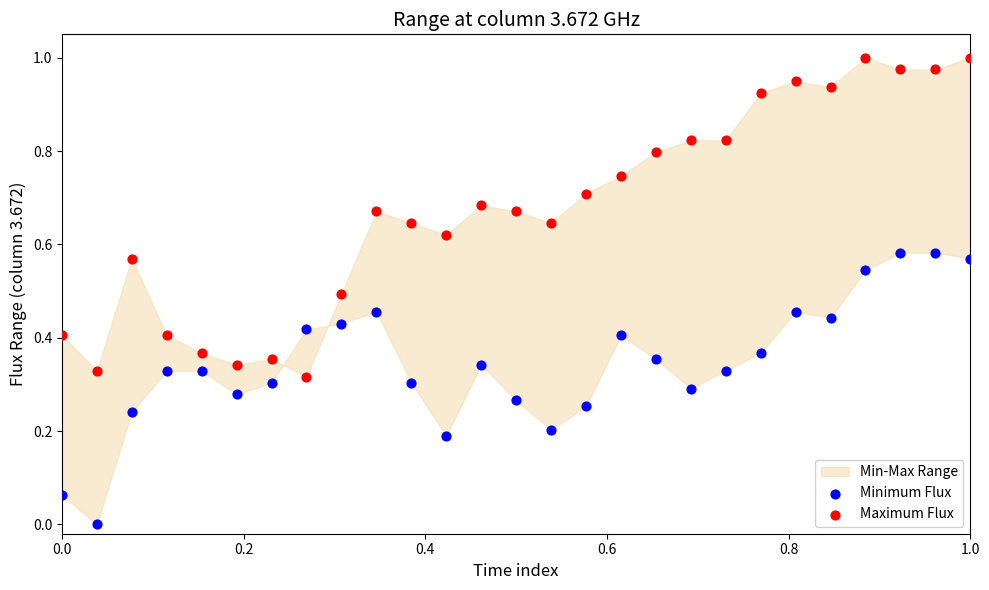

Which series has the widest spread of Y values?

Maximum Flux